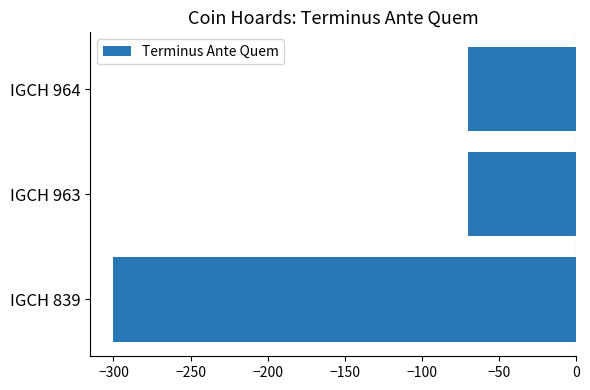

Is it true that the value at IGCH 964 is -70?

True